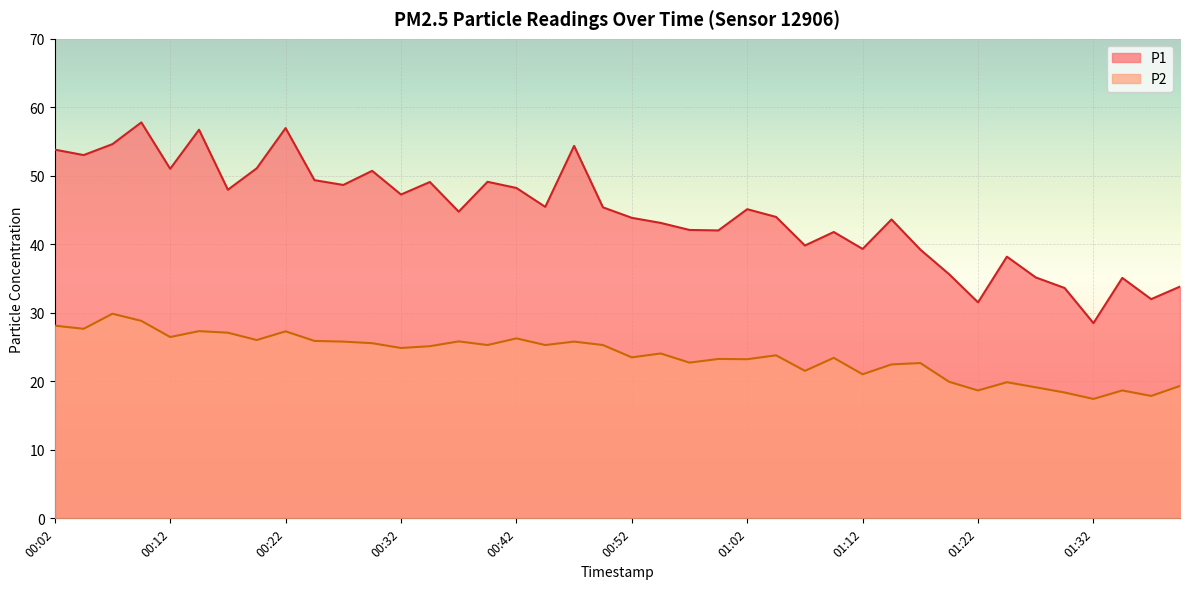

Rank the series at 01:30 from lowest to highest value.

P2, P1